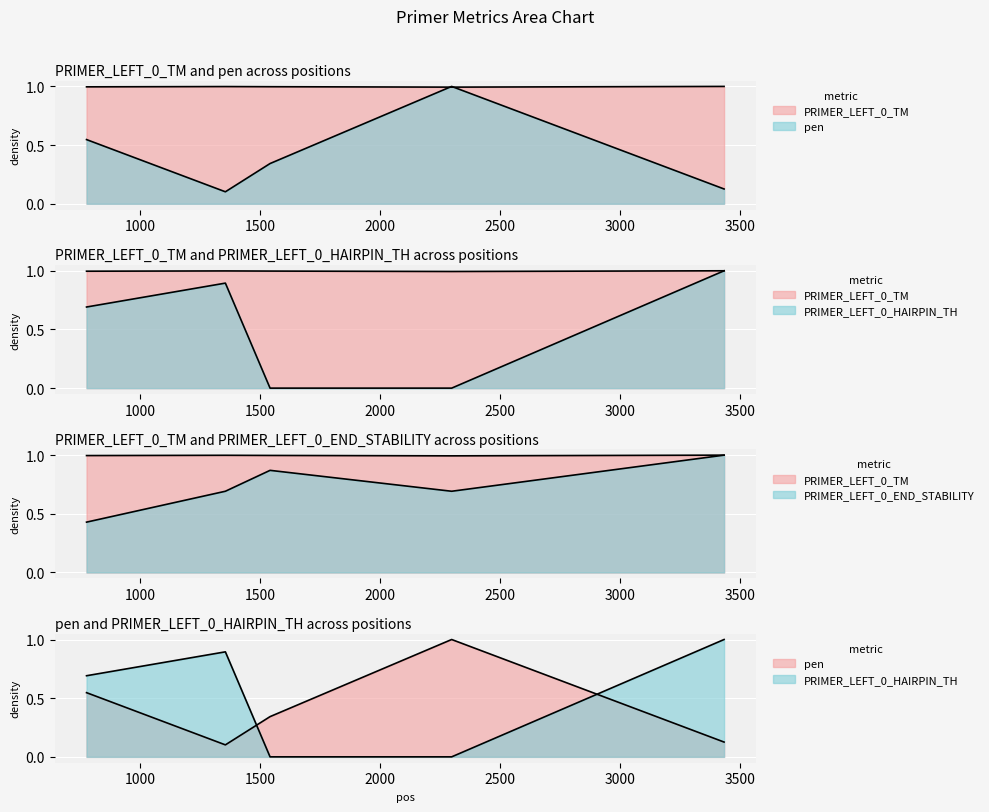

Between 778 and 1542, which series saw the biggest shift?

PRIMER_LEFT_0_HAIRPIN_TH